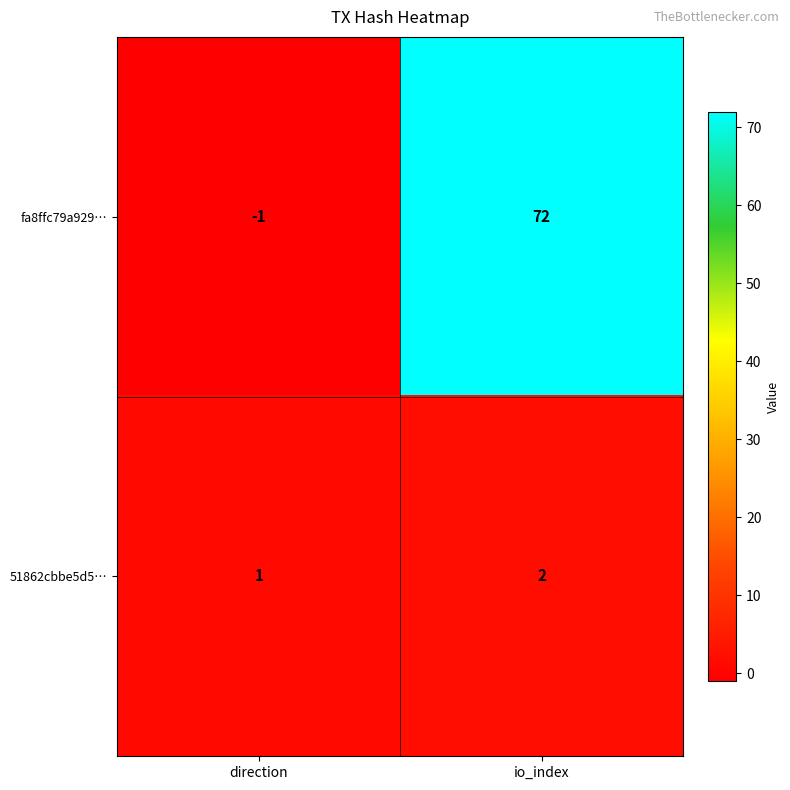

Where is 51862cbbe5d5… nearest to the value 1?

direction